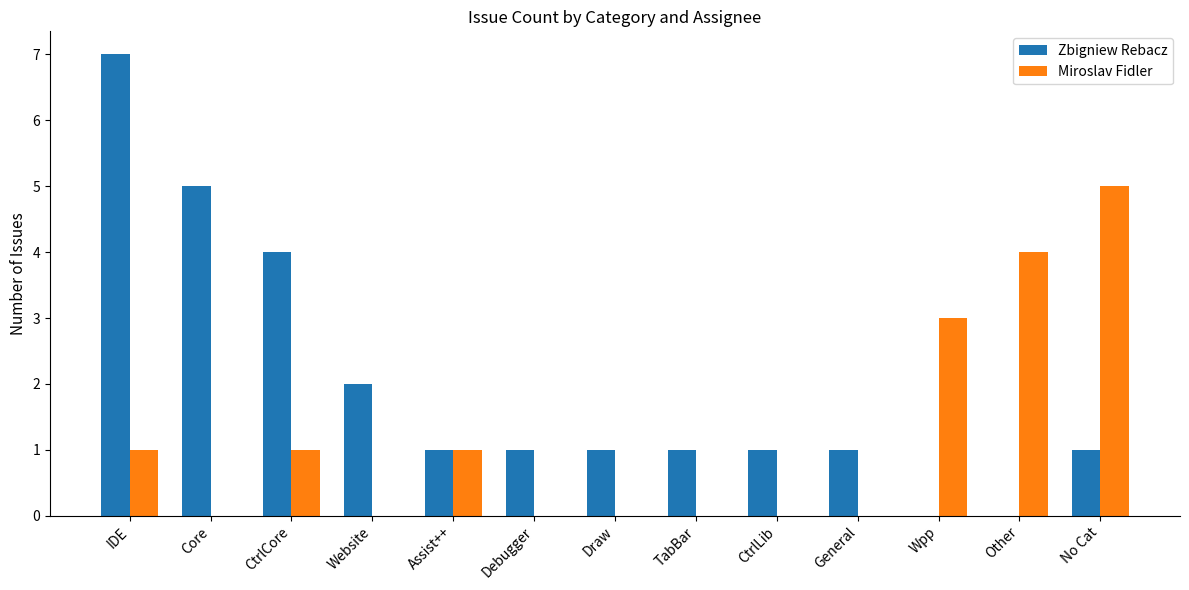

What is the greatest value displayed?

7